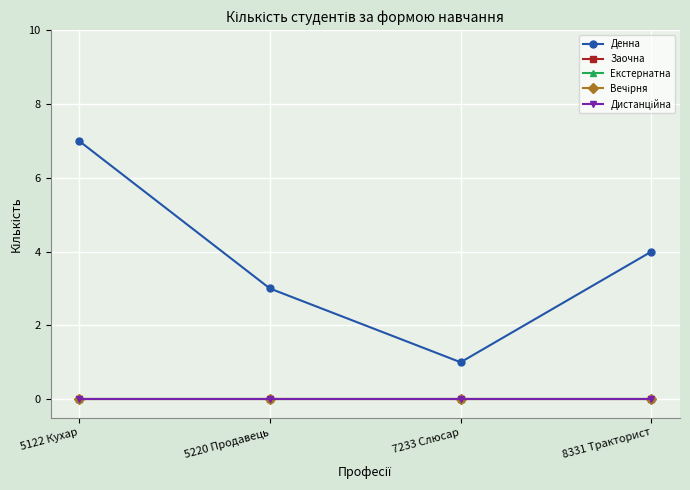

List the series in order of their peak value, highest first.

Денна, Заочна, Екстернатна, Вечірня, Дистанційна